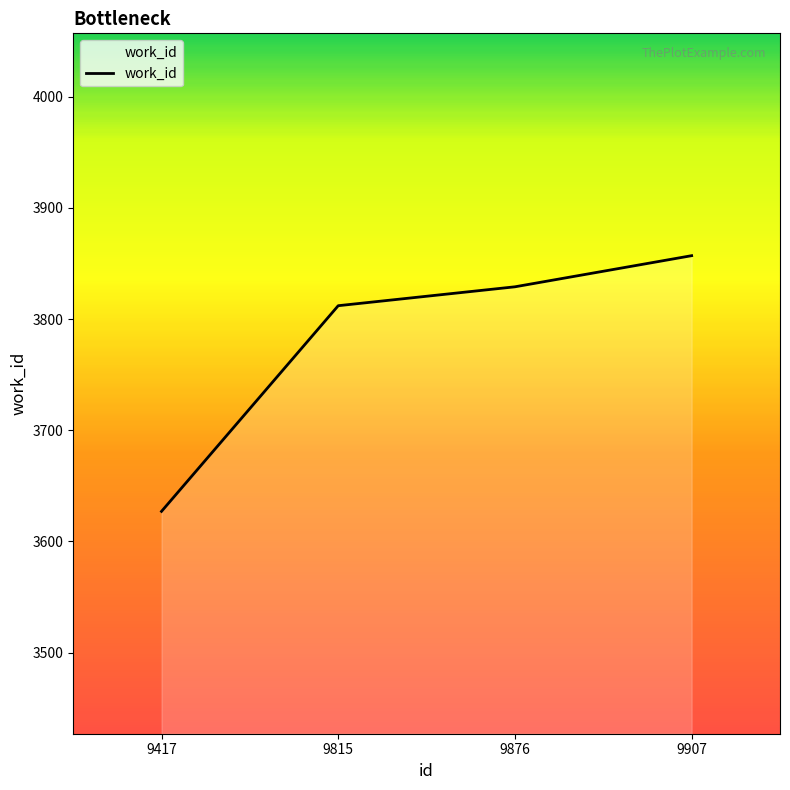

What is the change in value from 9417 to 9907?

+230